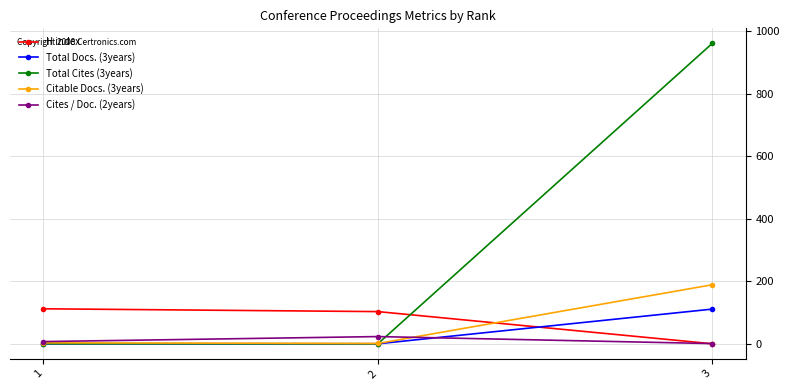

What are all the series names shown in the legend?

H index, Total Docs. (3years), Total Cites (3years), Citable Docs. (3years), Cites / Doc. (2years)